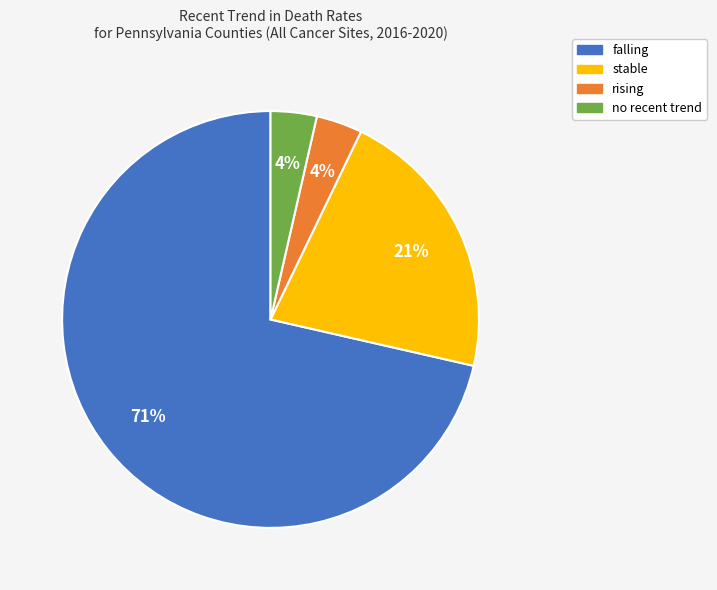

Is there any slice that represents more than half of the pie?

Yes